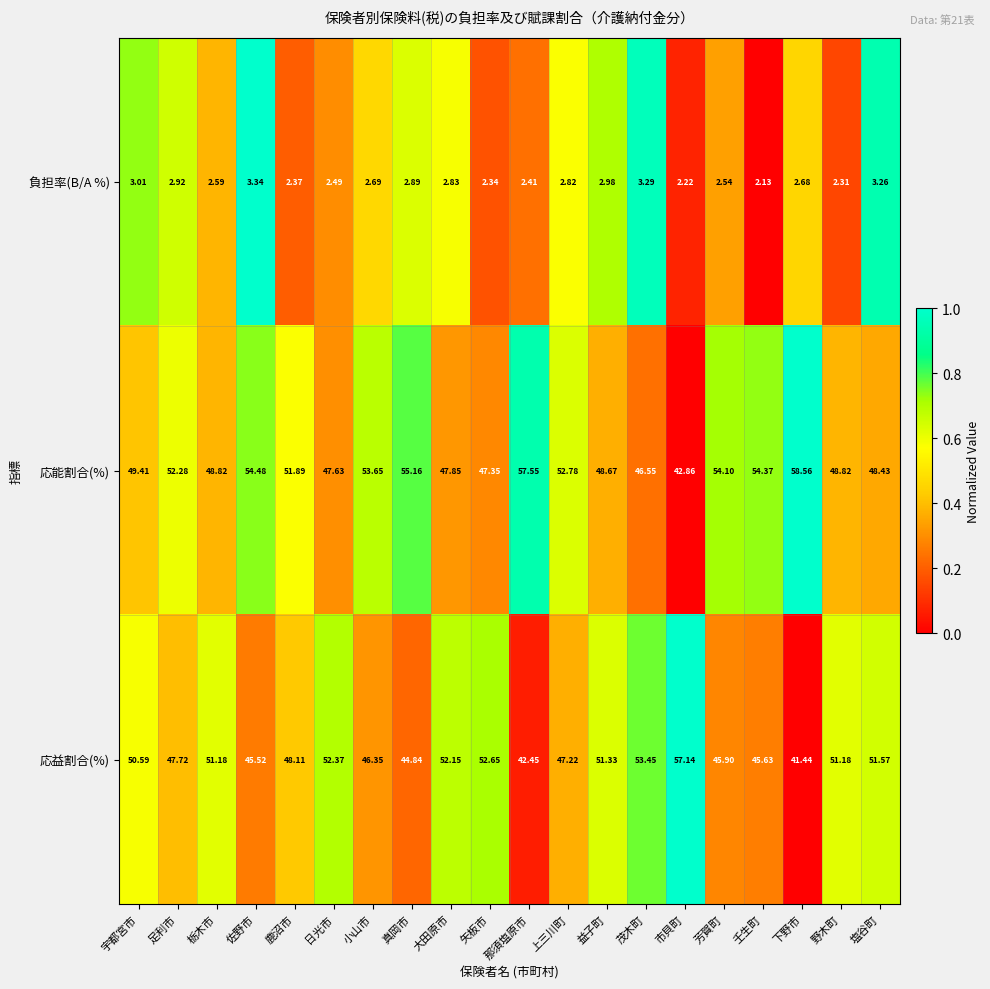

Is the value of 負担率(B/A %) at 栃木市 greater than the value of 応益割合(%) at 足利市?

No